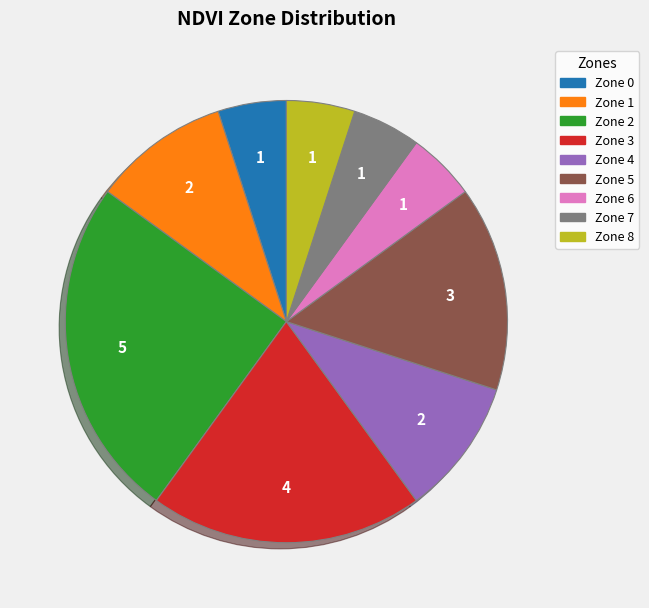

Between Zone 4 and Zone 2, which is larger?

Zone 2